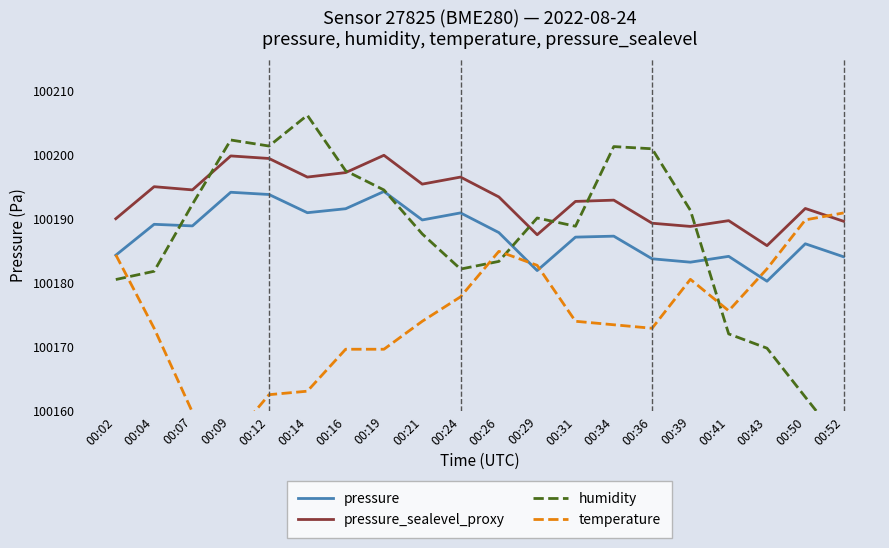

Where is the first local maximum for temperature?

00:26